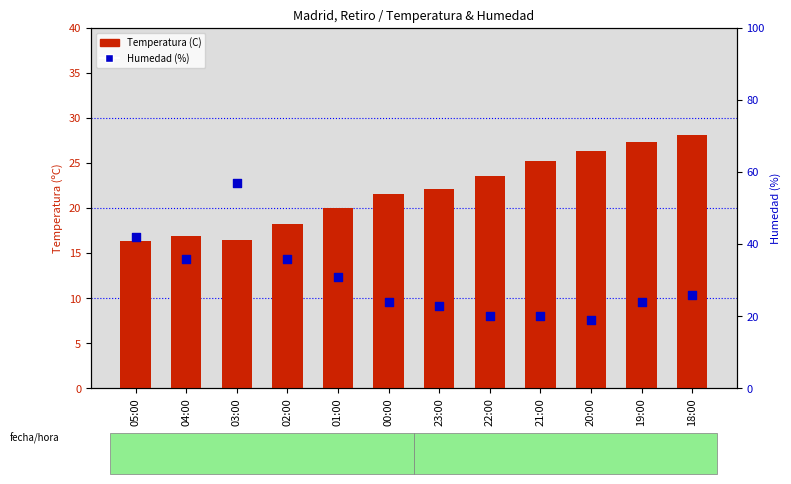

Which series has the largest Y range (max minus min)?

Humedad (%)